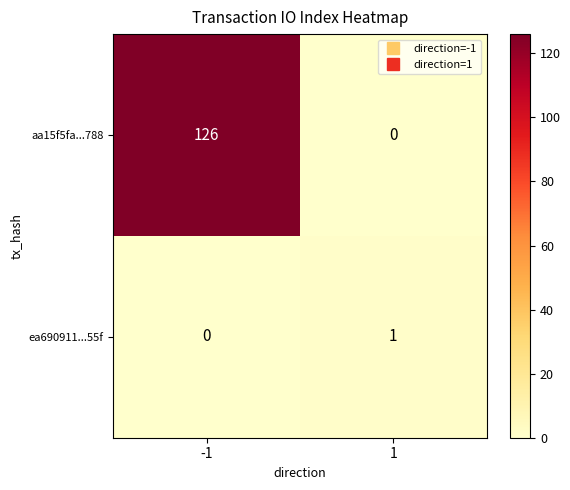

What is the sum of the aa15f5fa...788 values at 1 and -1?

126